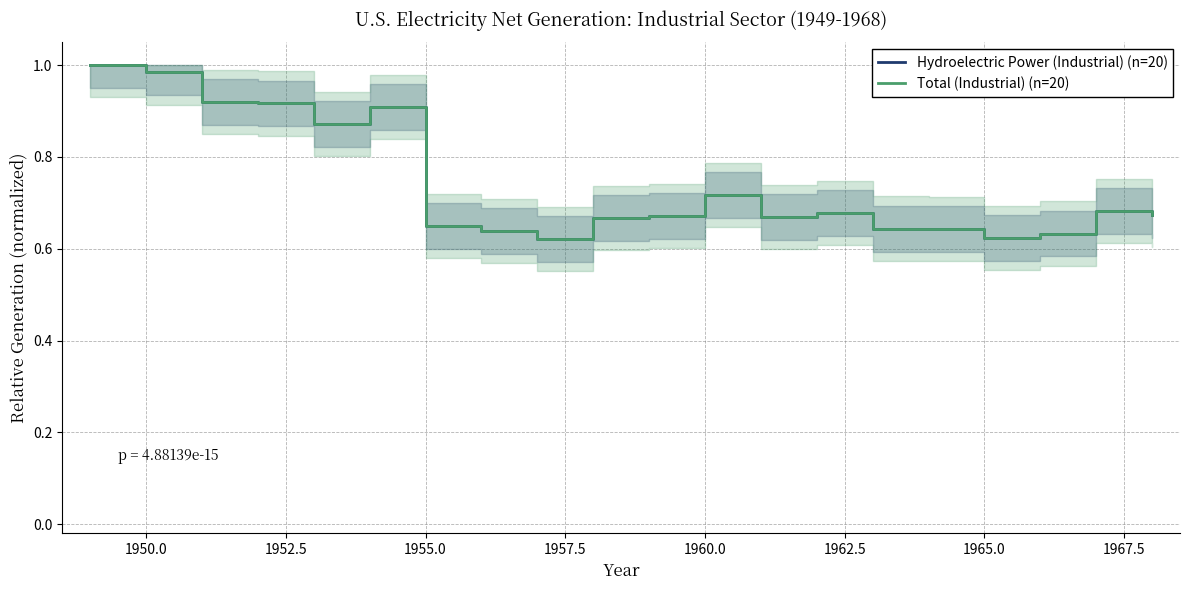

True or false: Total (Industrial) (n=20) and Hydroelectric Power (Industrial) (n=20) intersect in this chart.

False